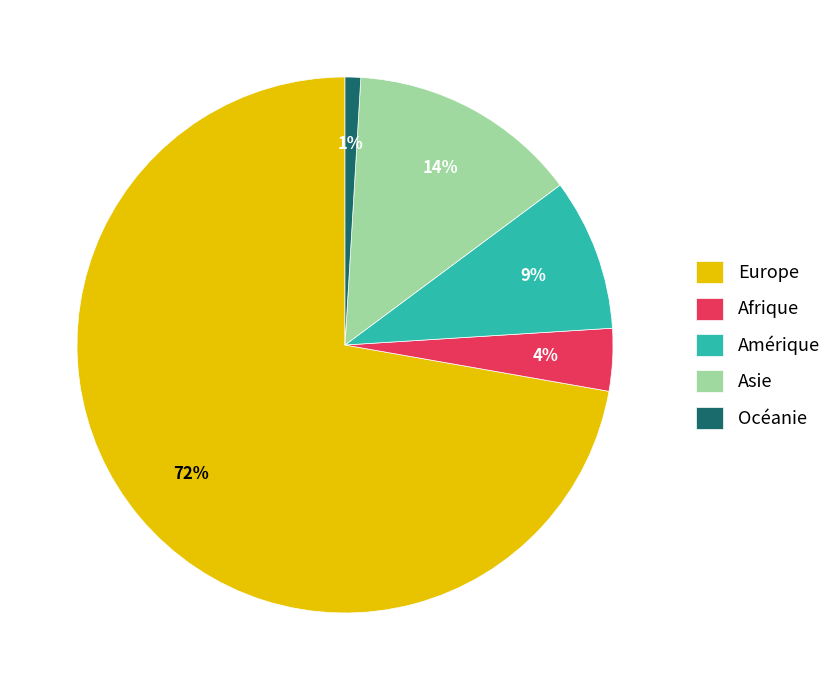

Which has a higher value, Afrique or Océanie?

Afrique